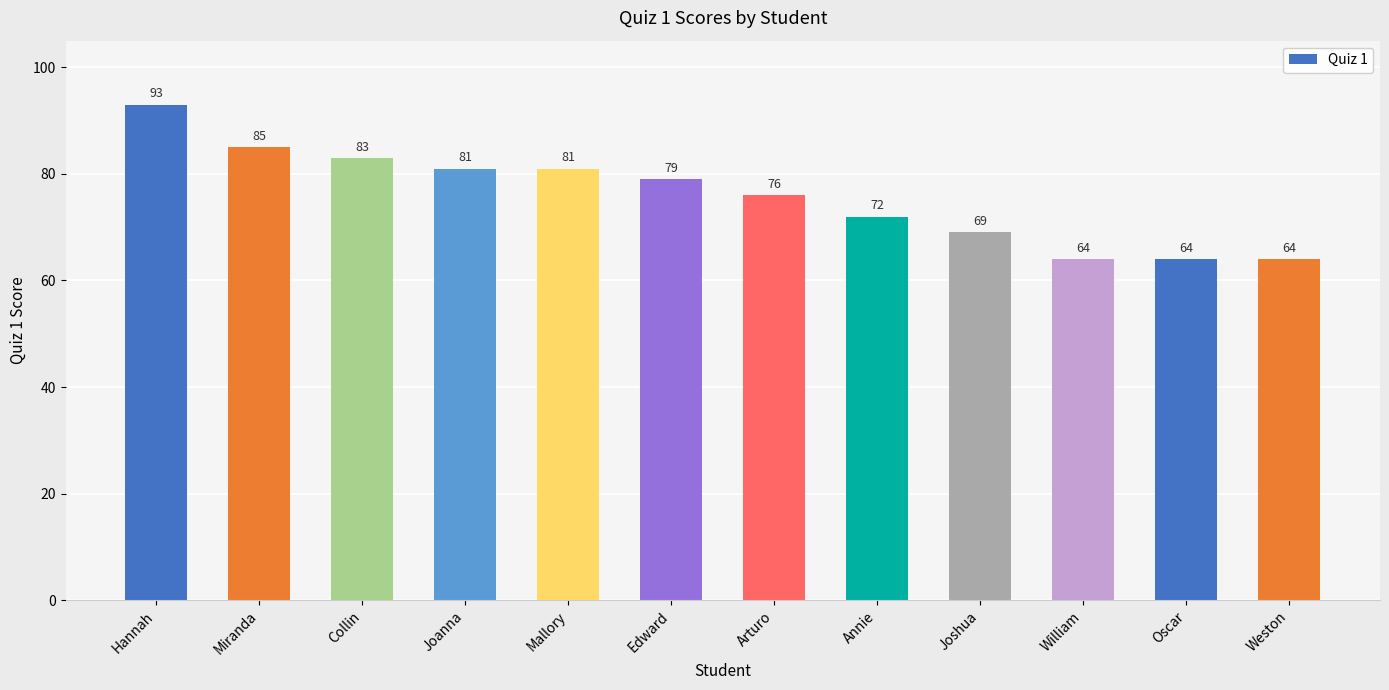

The chart shows a value of 140 at Mallory. True or false?

False